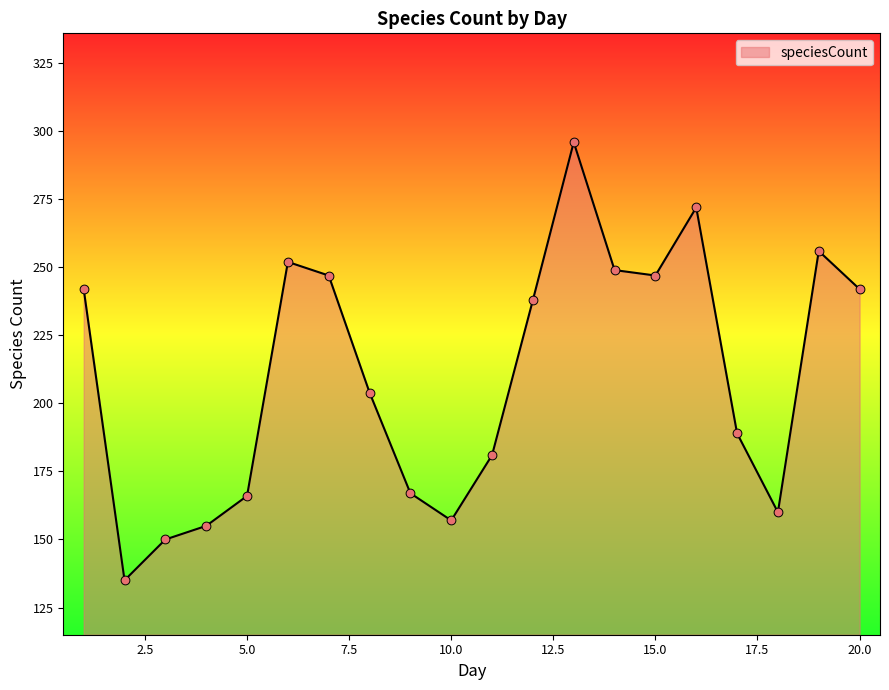

What is the smallest value displayed?

135